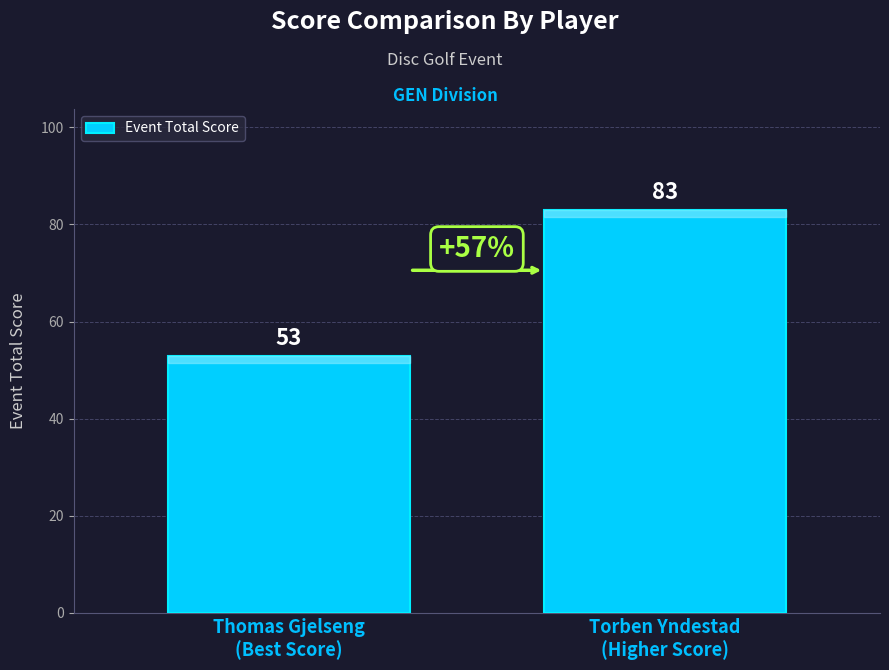

True or false: the data shows 140 at Torben Yndestad
(Higher Score).

False